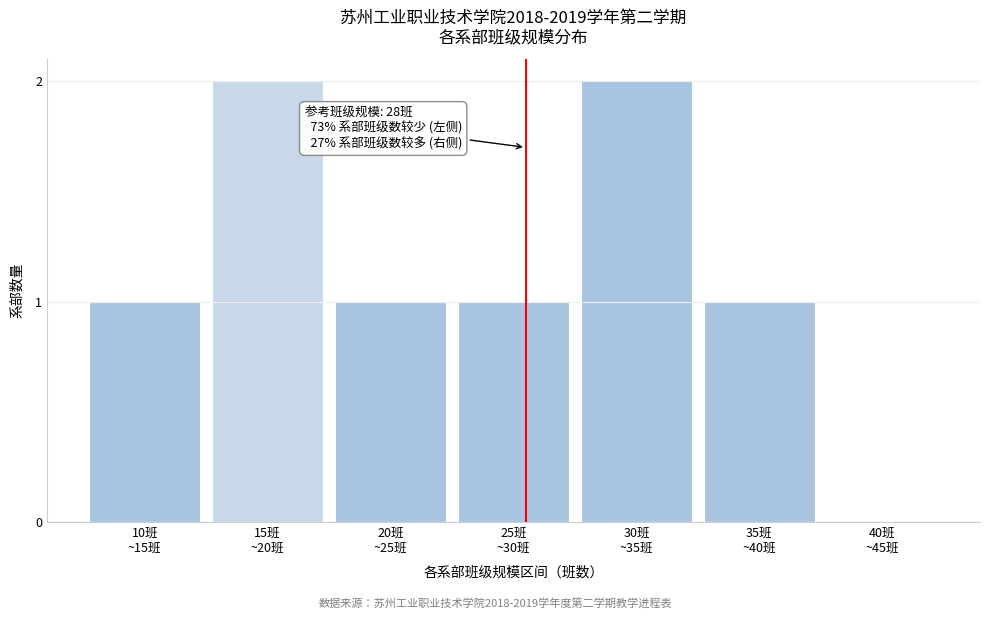

What is the sum of all values?

8